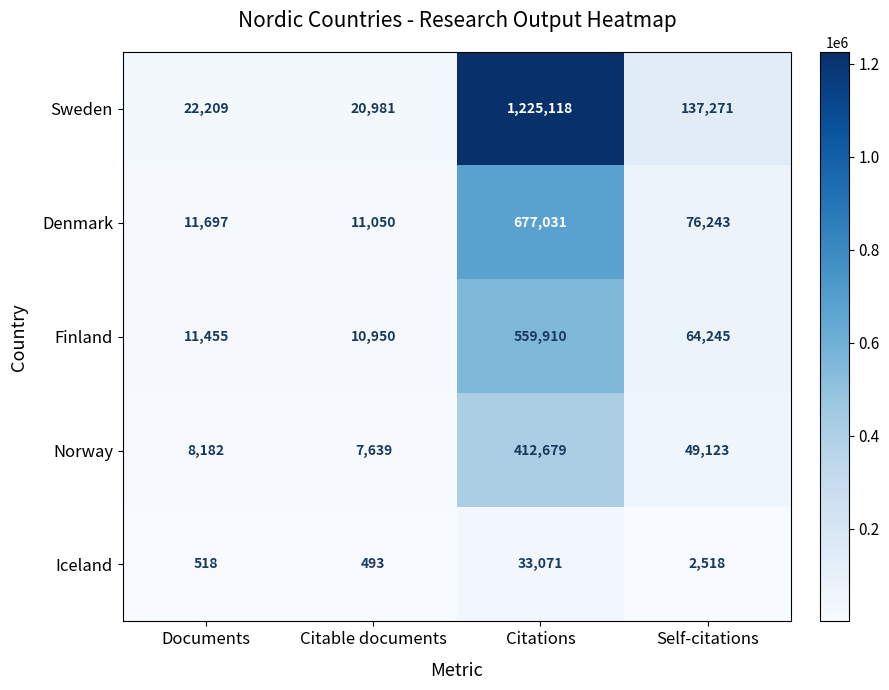

Rank the series by their maximum value, from lowest to highest.

Iceland, Norway, Finland, Denmark, Sweden